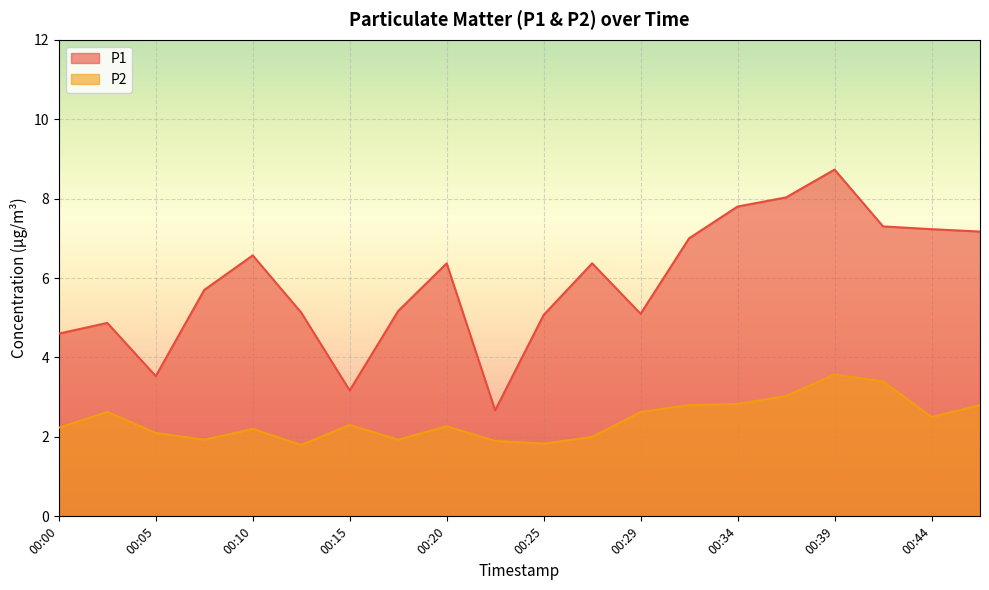

What are all the series names shown in the legend?

P1, P2